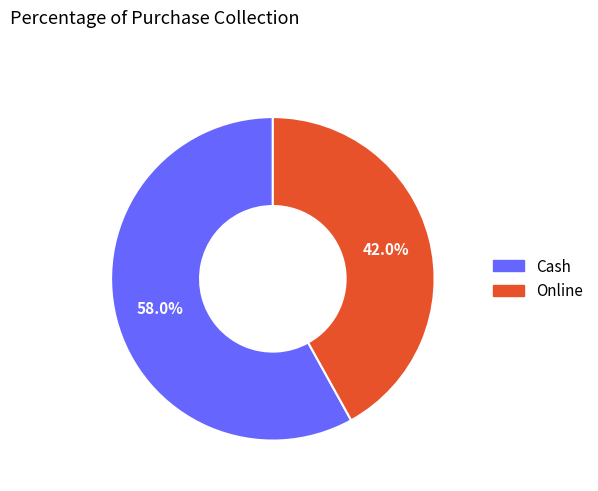

What is the smallest slice in the pie chart?

Online